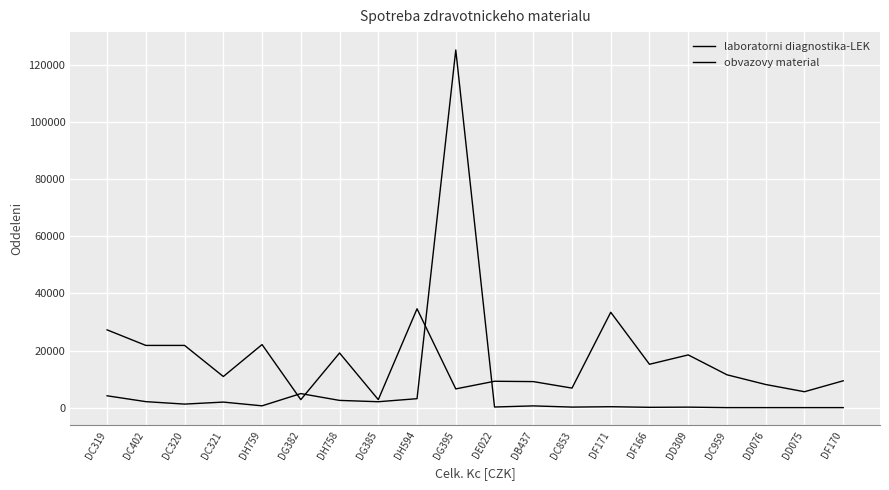

Where is the first local maximum for obvazovy material?

DC321